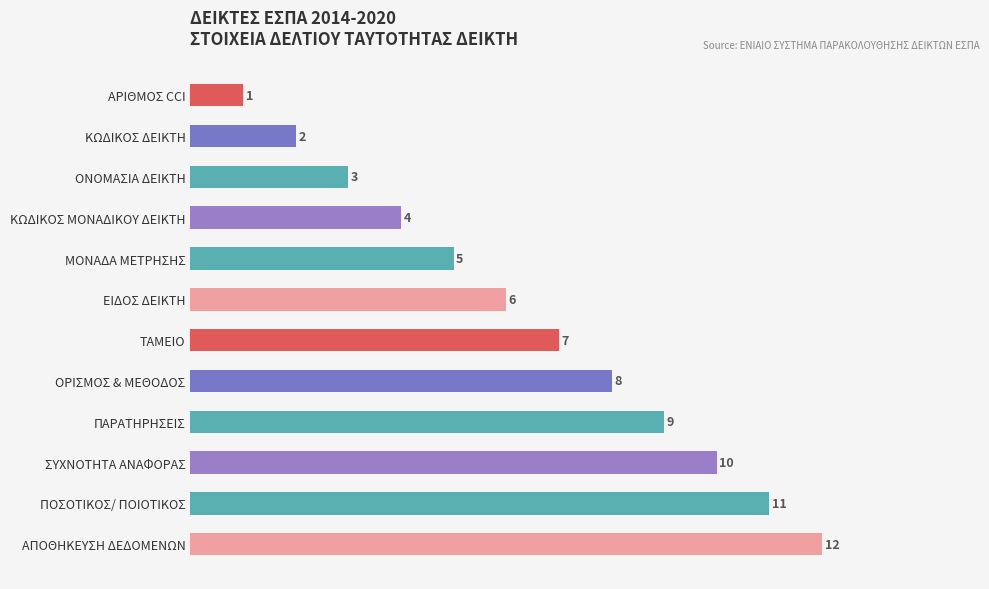

How many data points are less than 7?

6